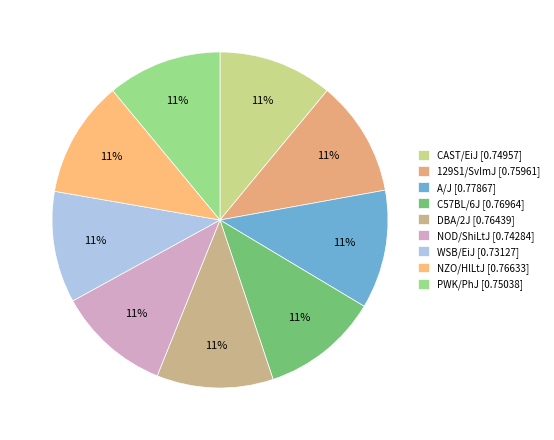

How many segments does this pie chart have?

9